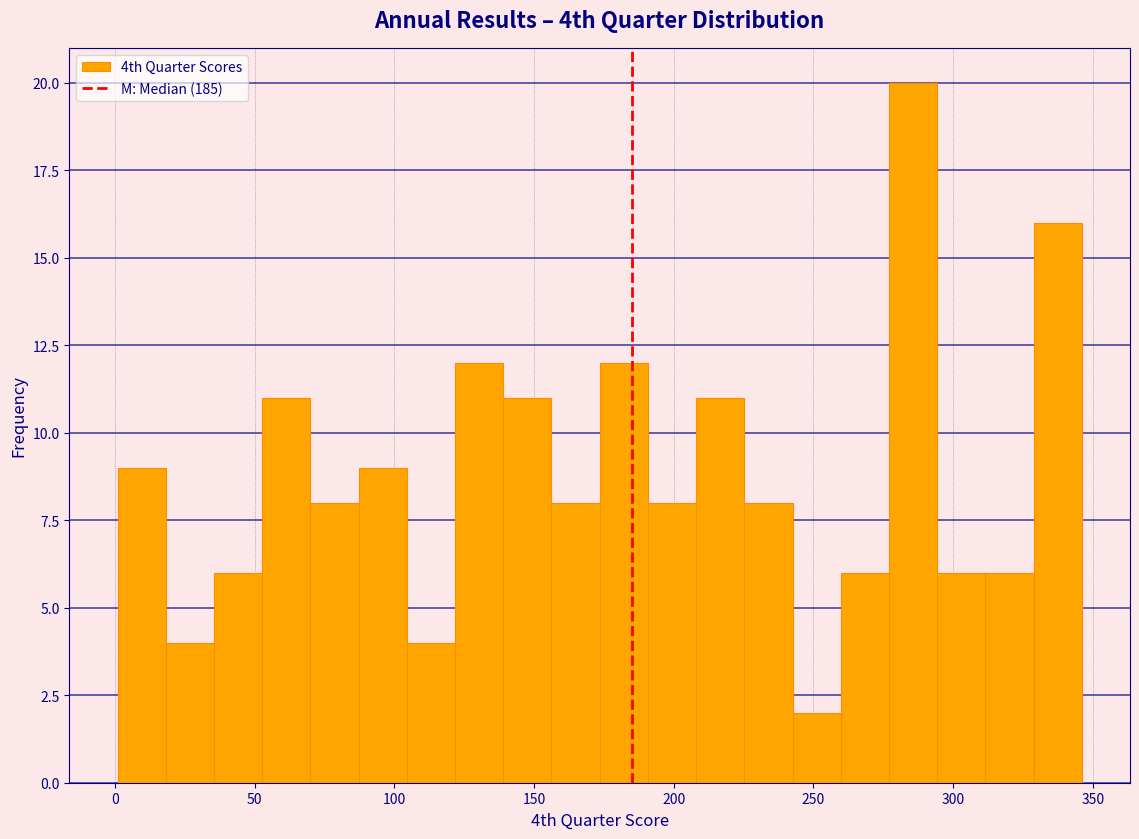

Around what value on the x-axis is the tallest bar? Give the approximate position of its centre, as read against the axis.

285